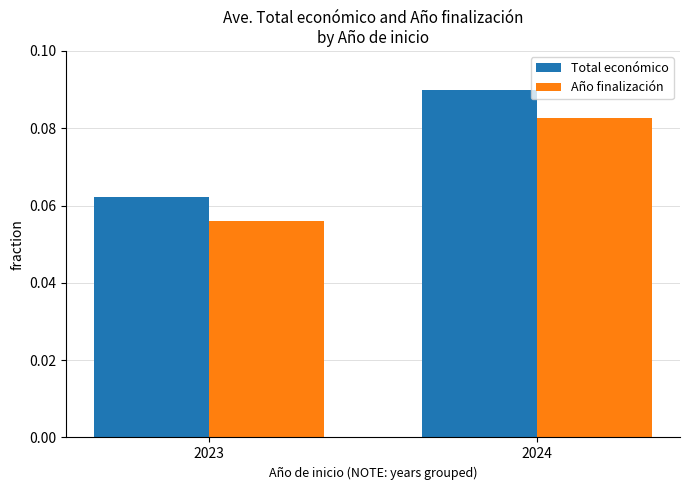

At which label is Año finalización closest to 0?

2023